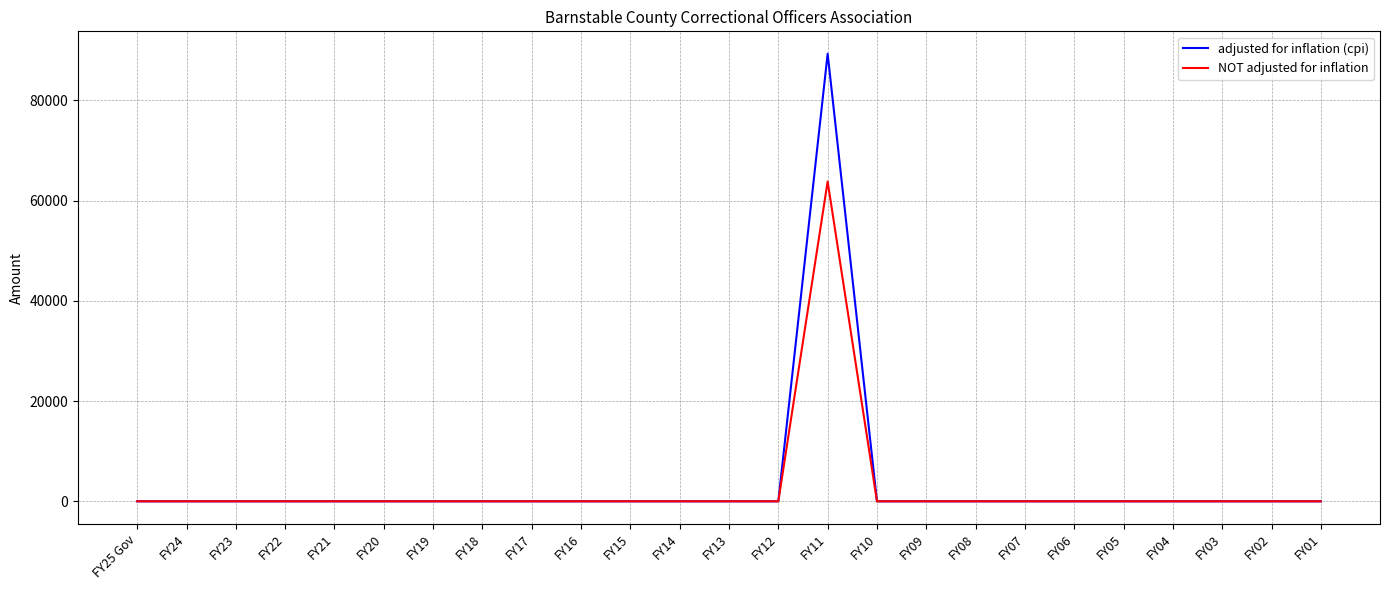

At which category does the chart reach its peak across all series?

FY11